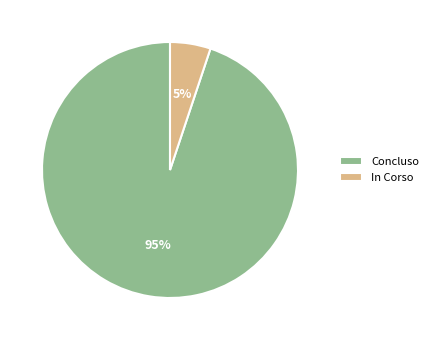

Combined, do Concluso and In Corso account for over 50%?

Yes